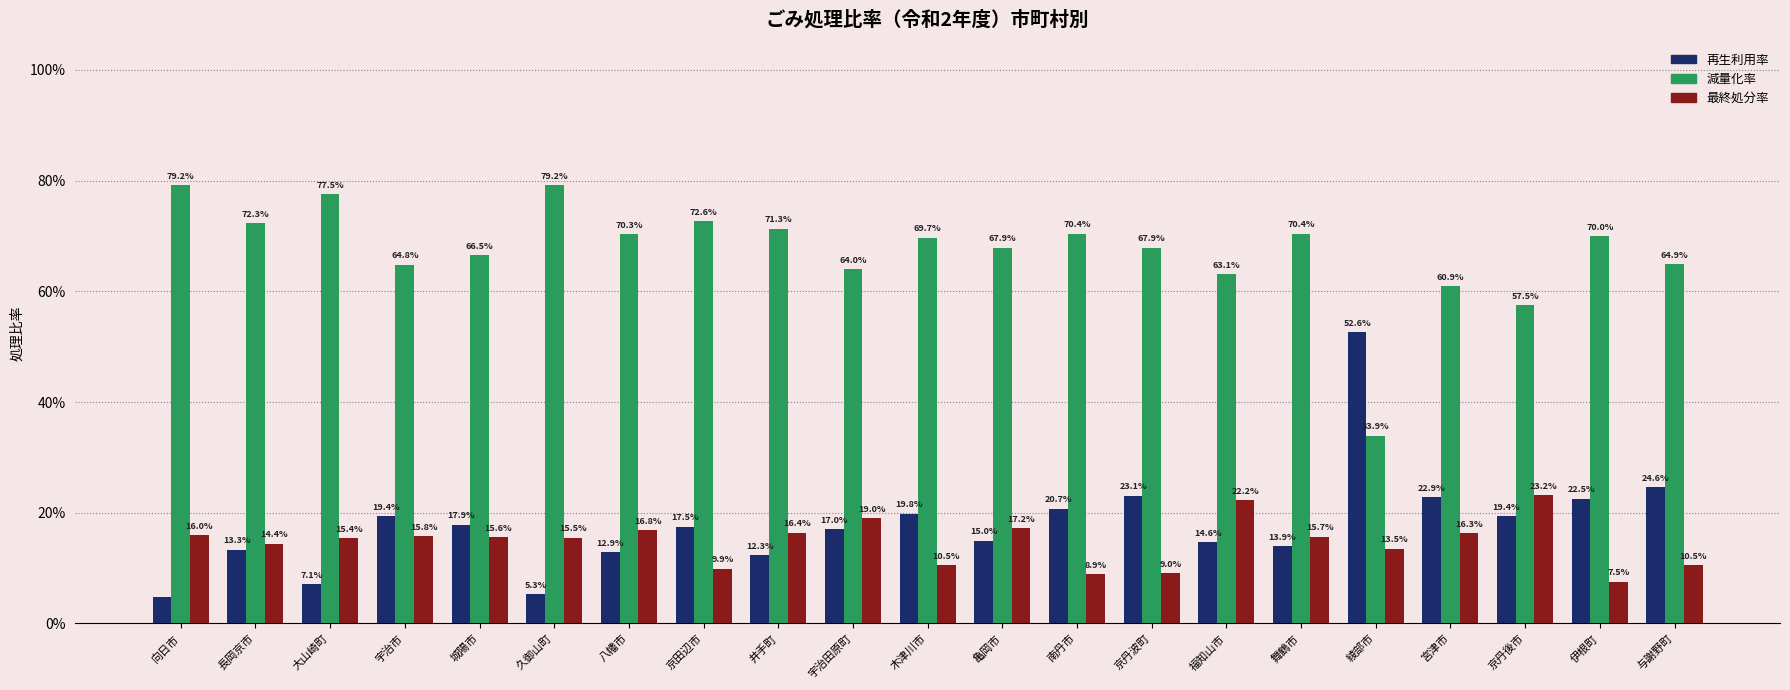

What are all the series names shown in the legend?

再生利用率, 減量化率, 最終処分率